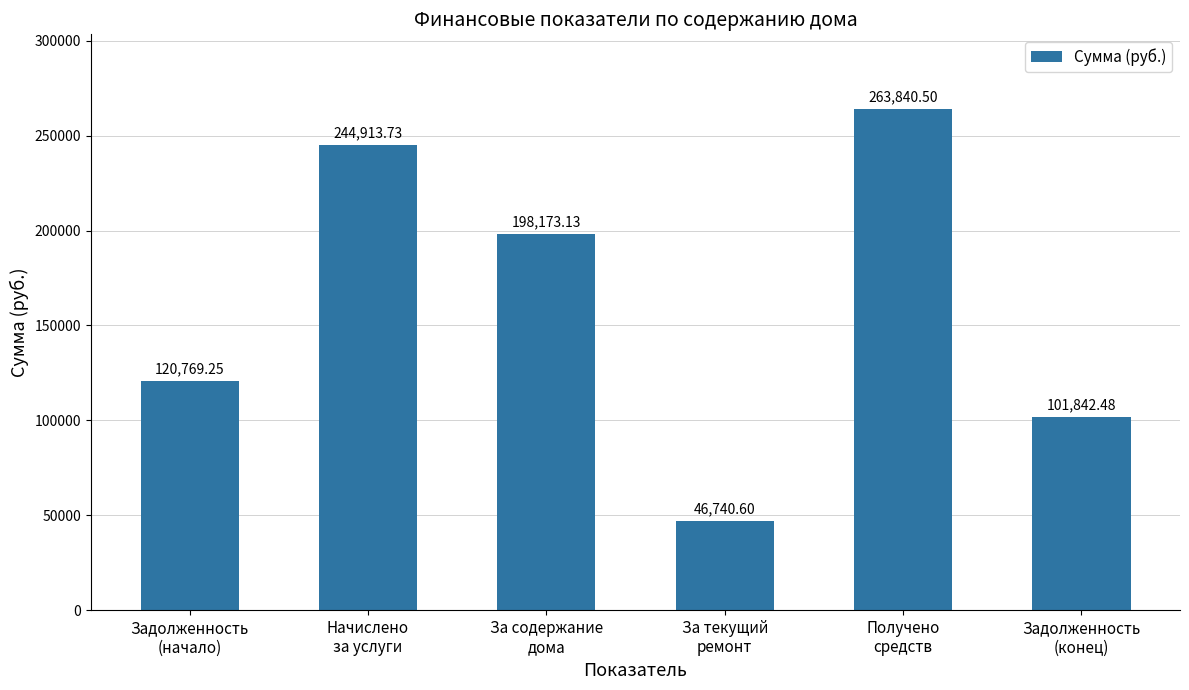

What position from the left is Задолженность
(начало)?

1